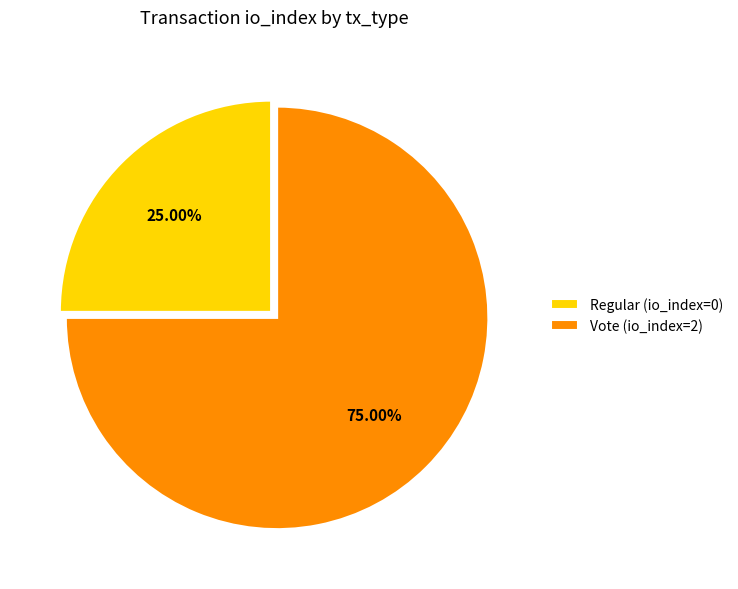

Is there a majority slice in this chart?

Yes